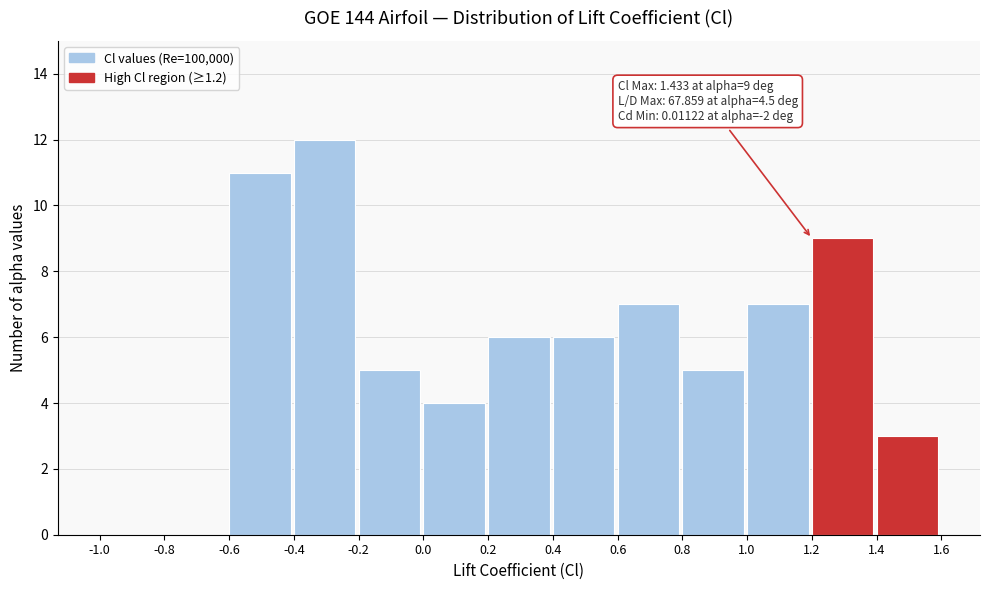

Over which range of the x-axis is the bar tallest?

-0.4 to -0.2